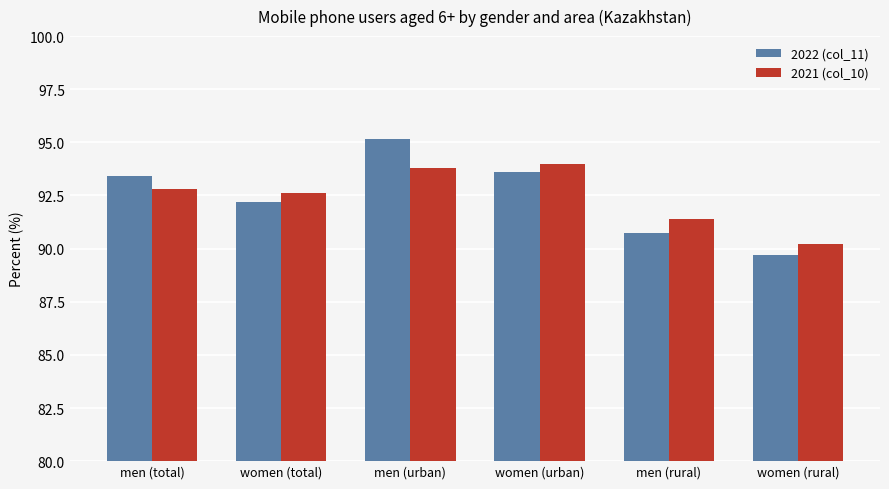

How many groups of bars are there?

6